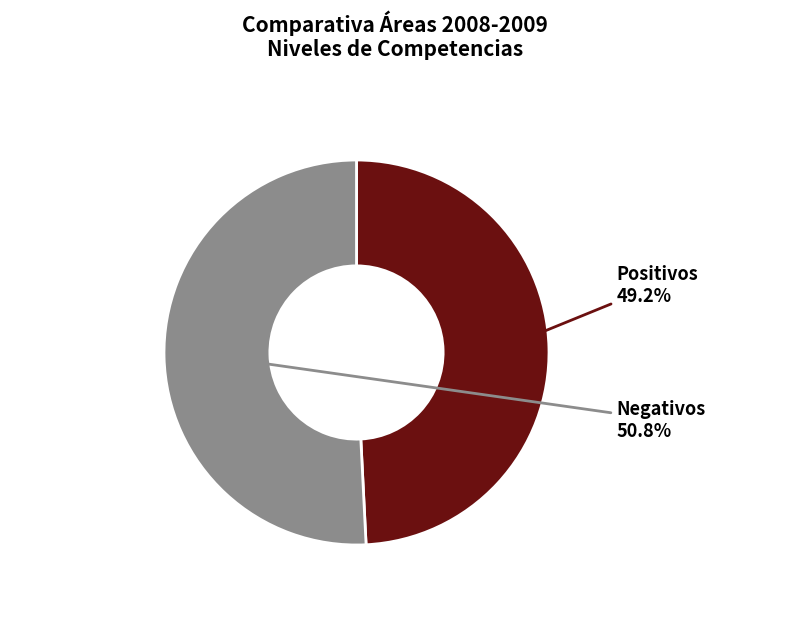

Is there any slice that represents more than half of the pie?

Yes